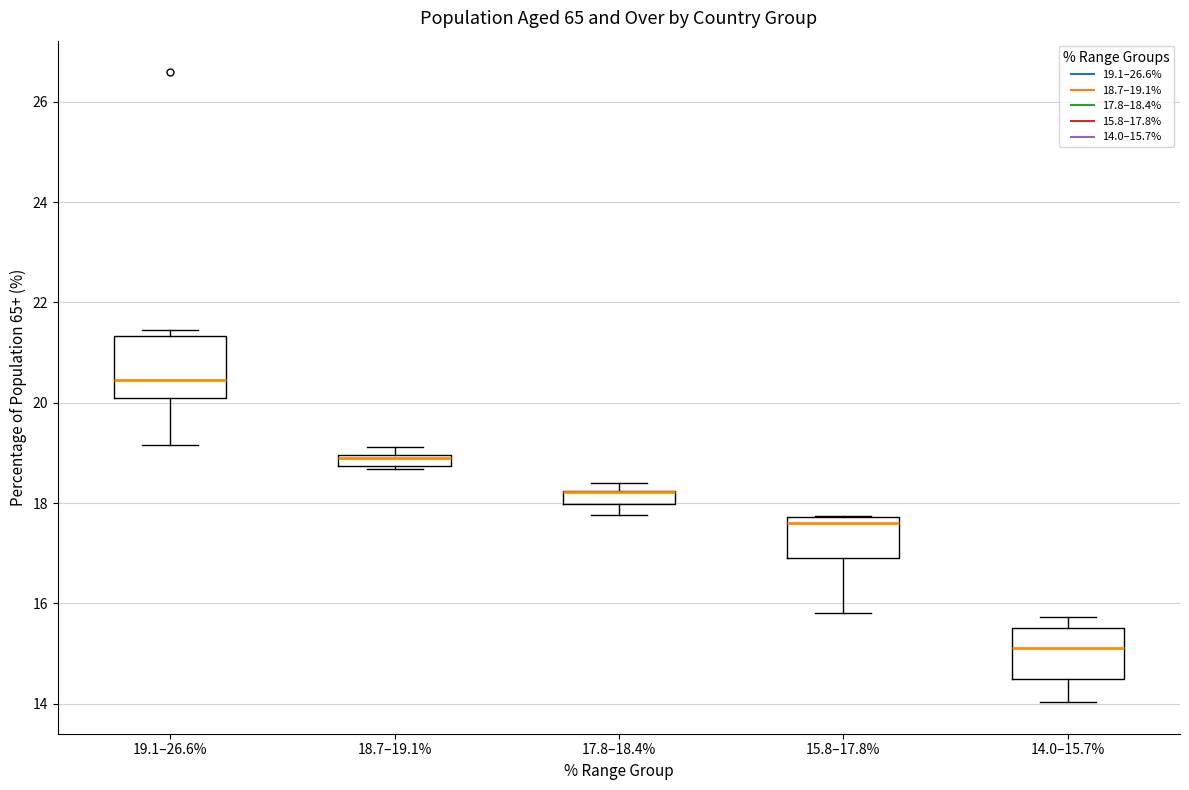

Where does the median line of the box for 14.0–15.7% sit on the y-axis? The values are not printed on the chart, so give them approximately, as read against the axis.

15.2